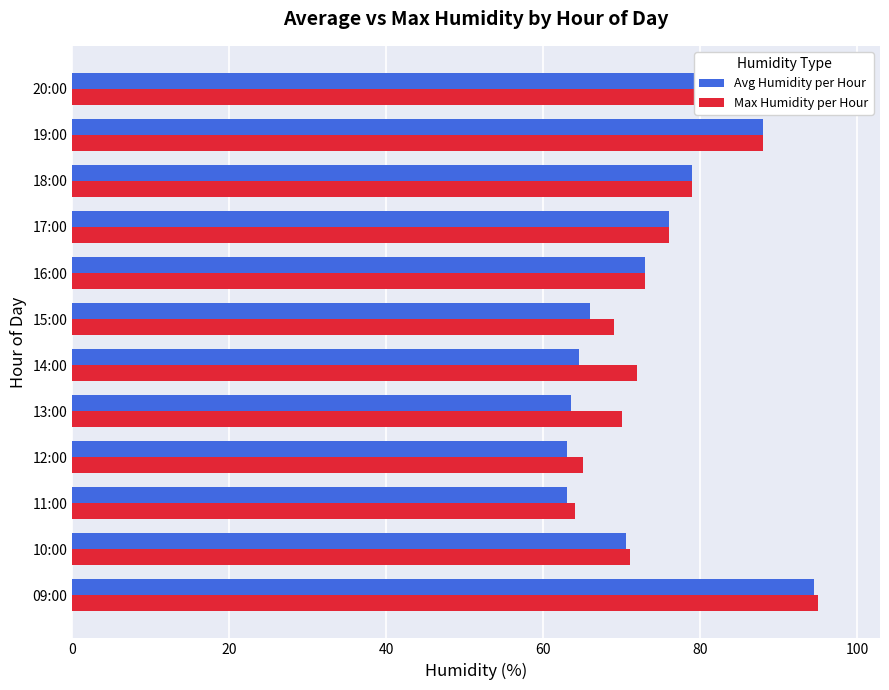

Between 10:00 and 17:00, which series saw the biggest shift?

Avg Humidity per Hour